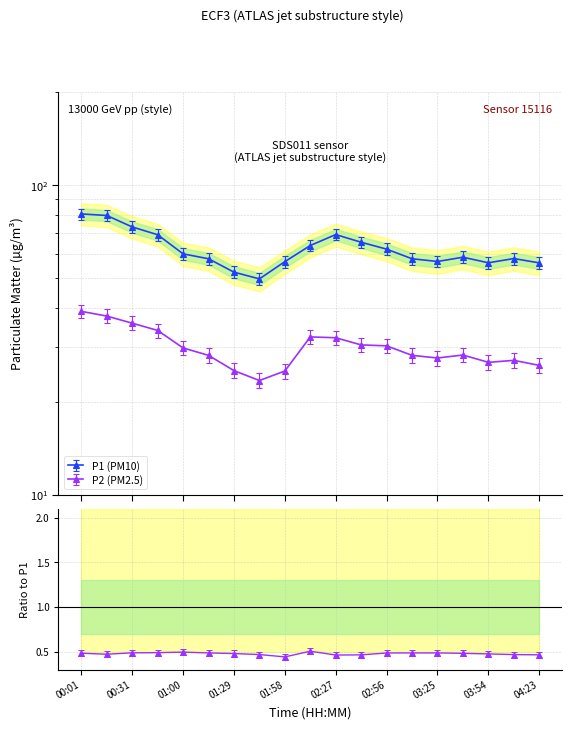

True or false: P1 has a value of 73.3 at 00:31.

True